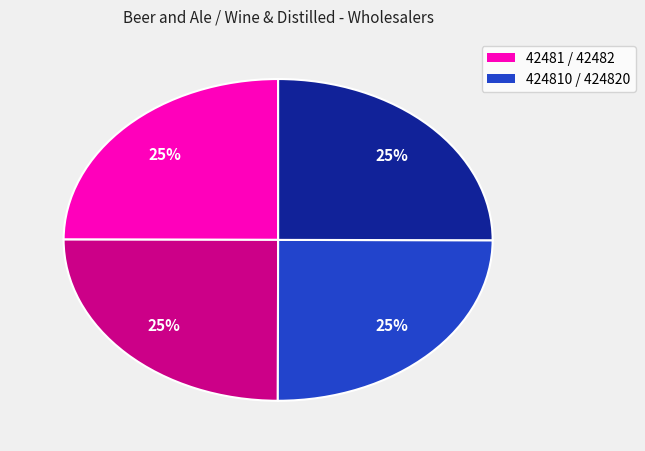

Is there a majority slice in this chart?

No